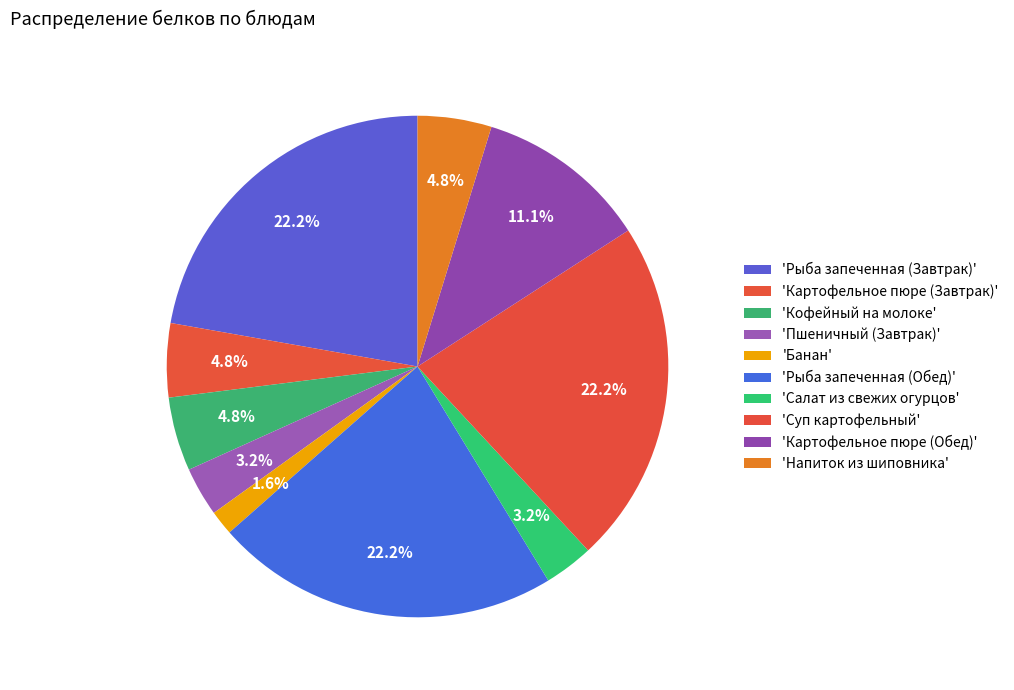

How many slices are in this pie chart?

10